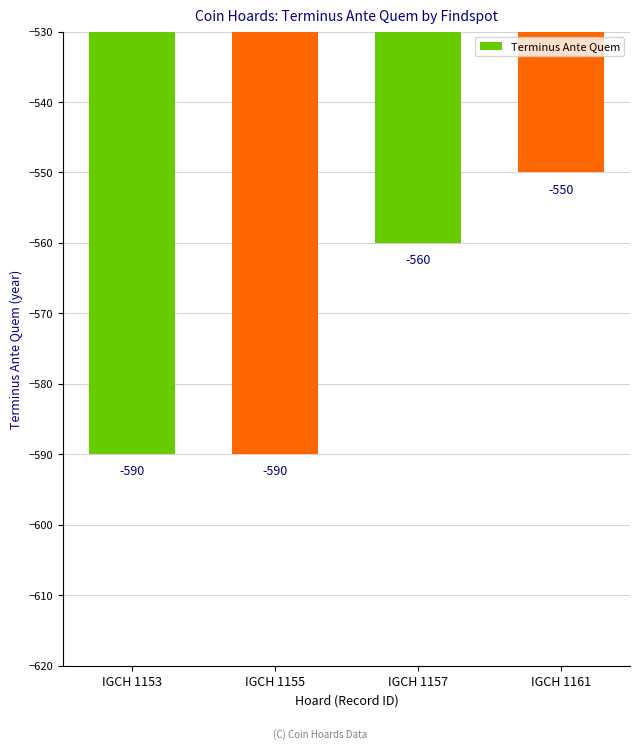

Count the number of categories in the chart.

4